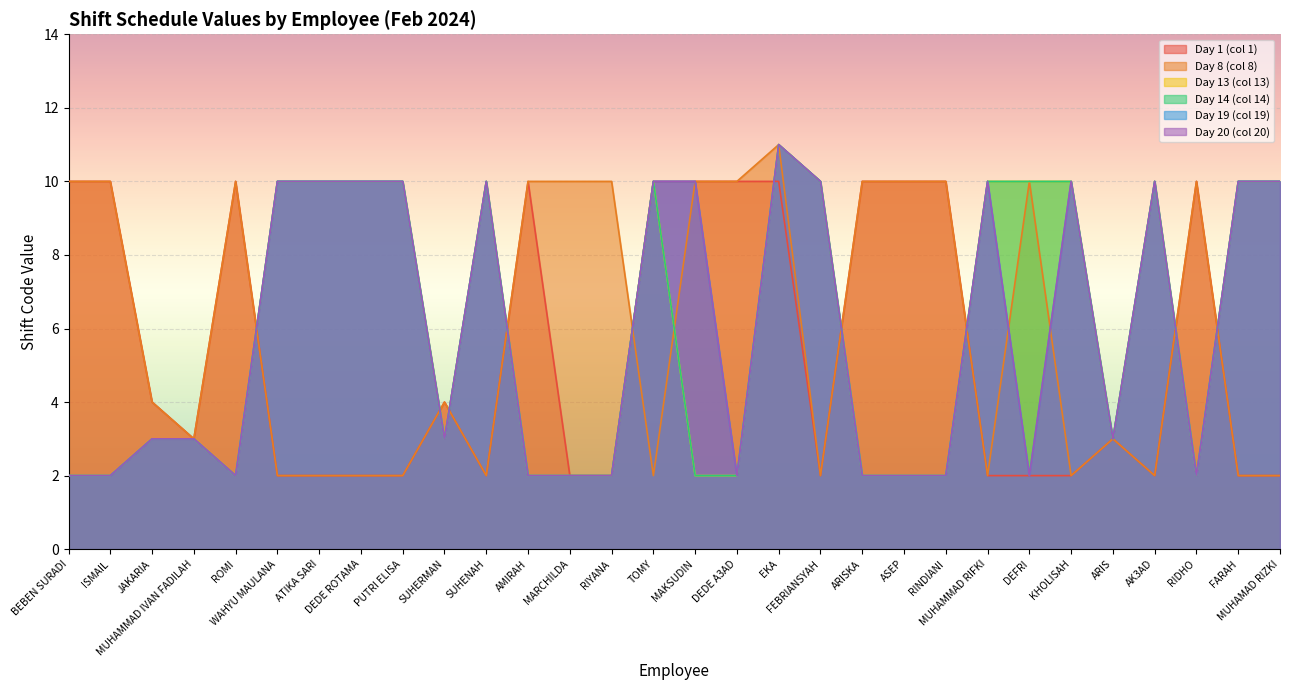

At which label does Day 13 (col 13) reach its minimum?

BEBEN SURADI